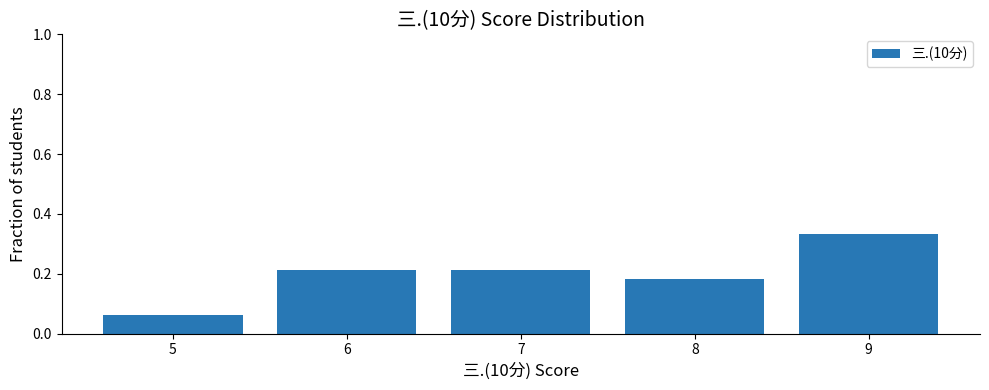

Which category has the lowest value across all series?

5